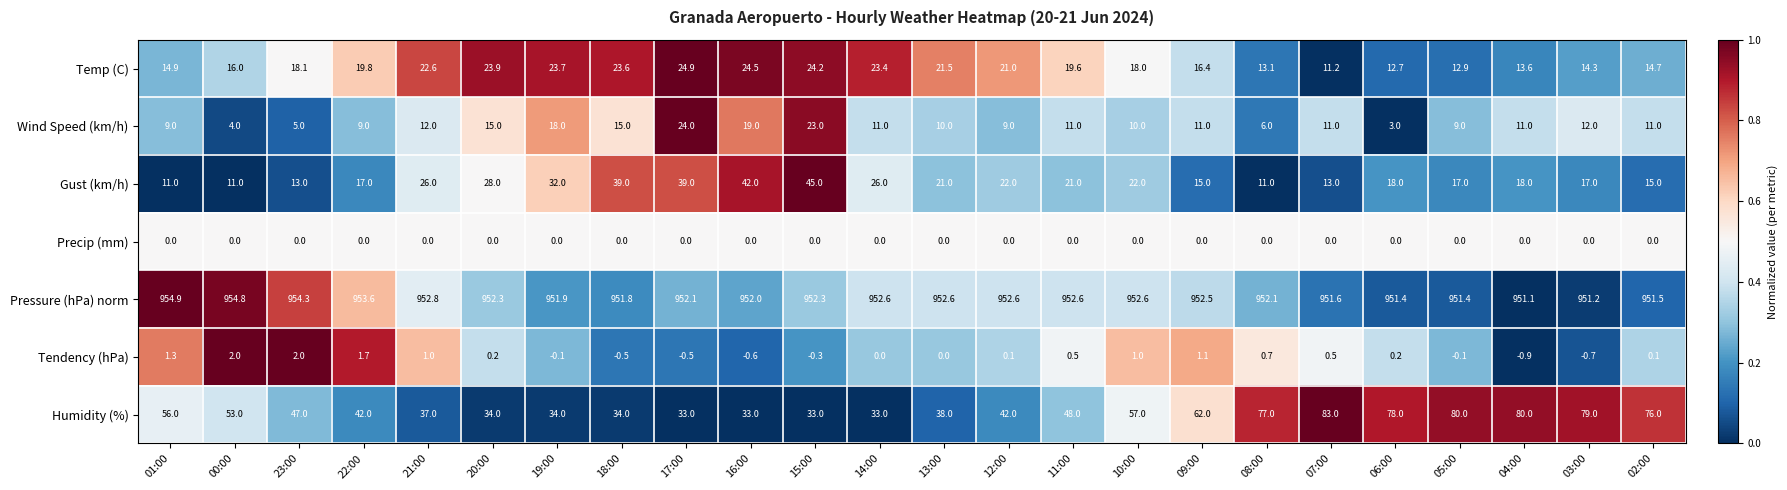

At which label is Humidity (%) closest to 58?

10:00